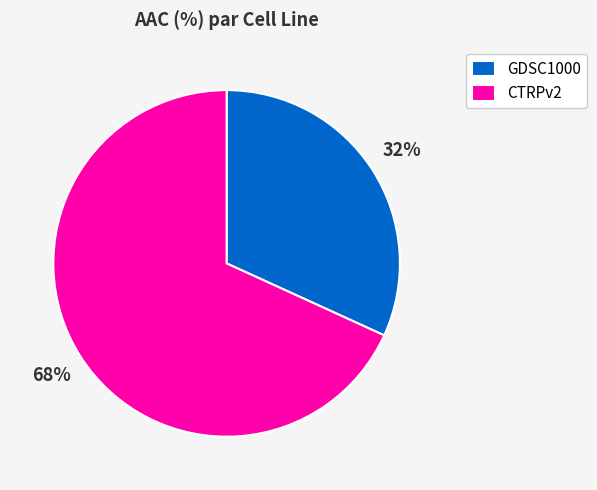

What percentage is the GDSC1000 slice, to the nearest percent?

32%